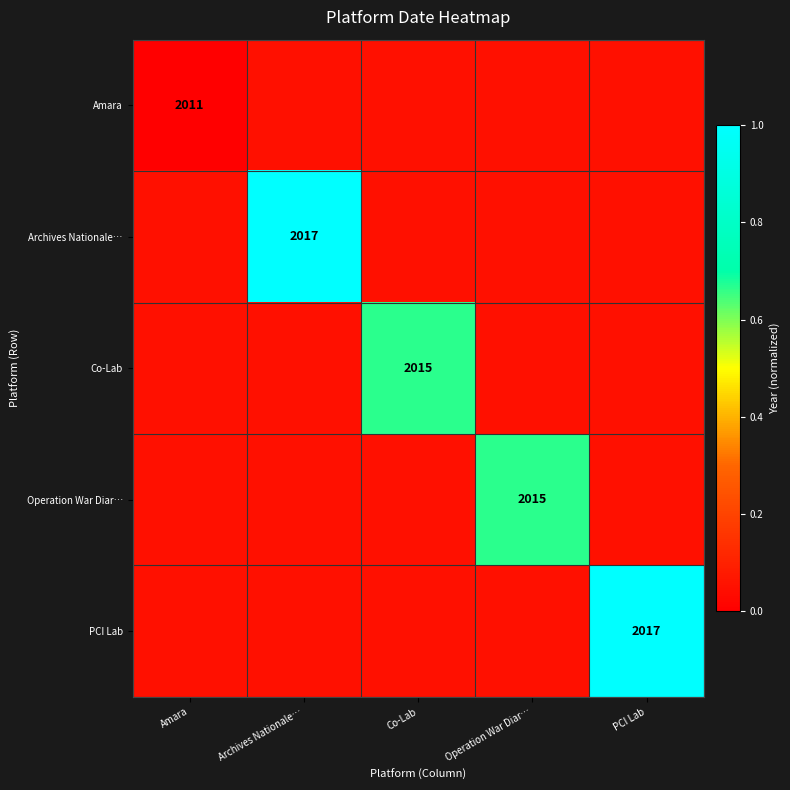

Is the value of Amara at Archives Nationale… greater than the value of Archives Nationale… at Operation War Diar…?

No